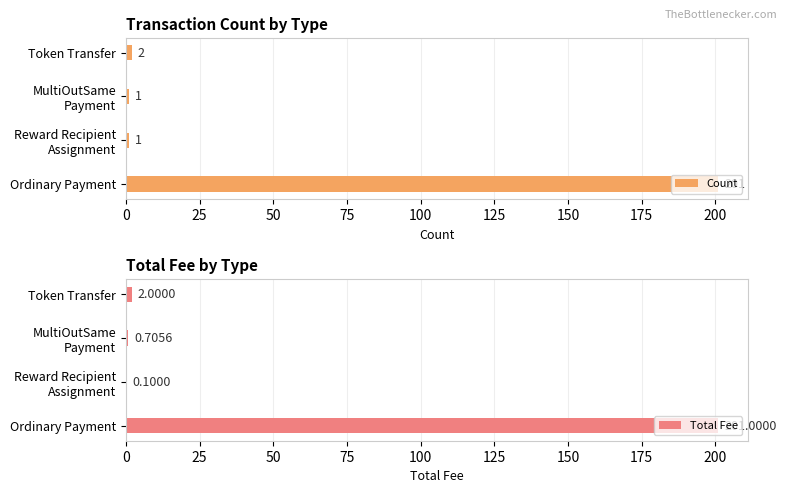

At which label is Count closest to 101?

Token Transfer